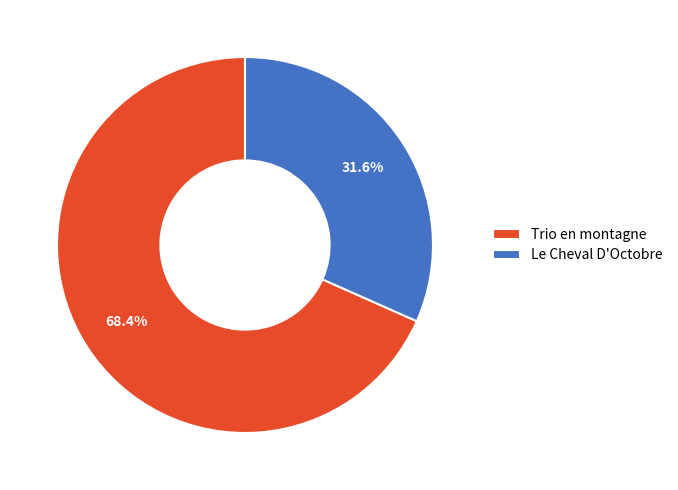

To the nearest percent, what is the difference between the largest and smallest slice percentages?

37%